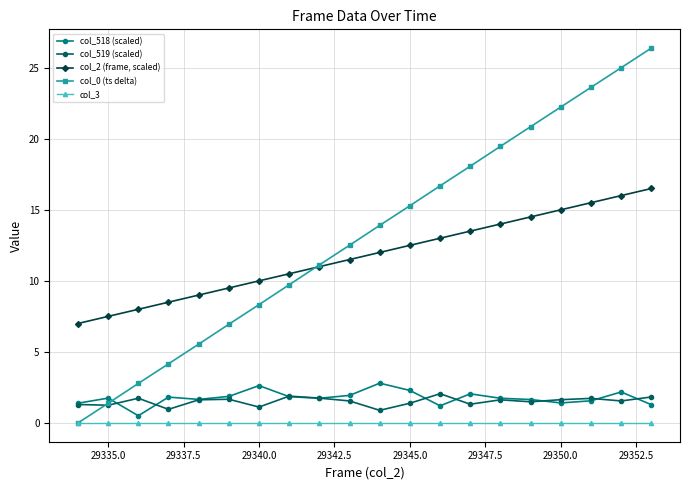

Which series has the largest range (max minus min)?

col_0 (ts delta)